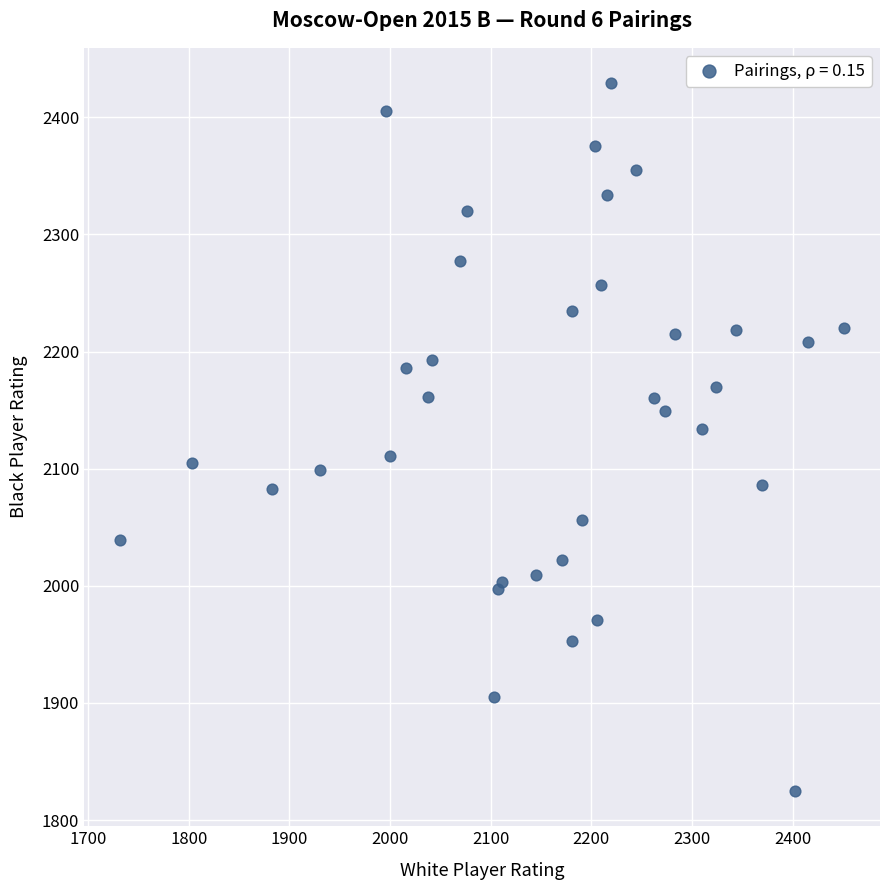

What Y value in the scatter plot is closest to 2127?

2134